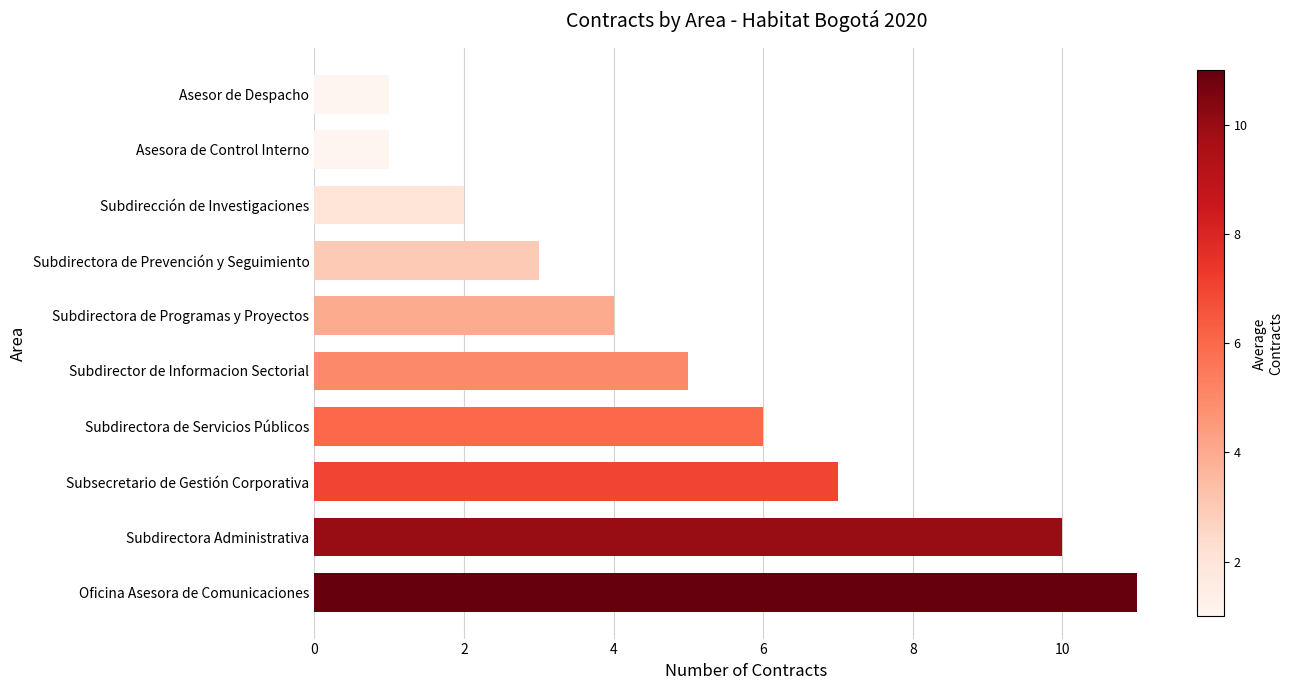

Does the chart contain stacked bars?

No